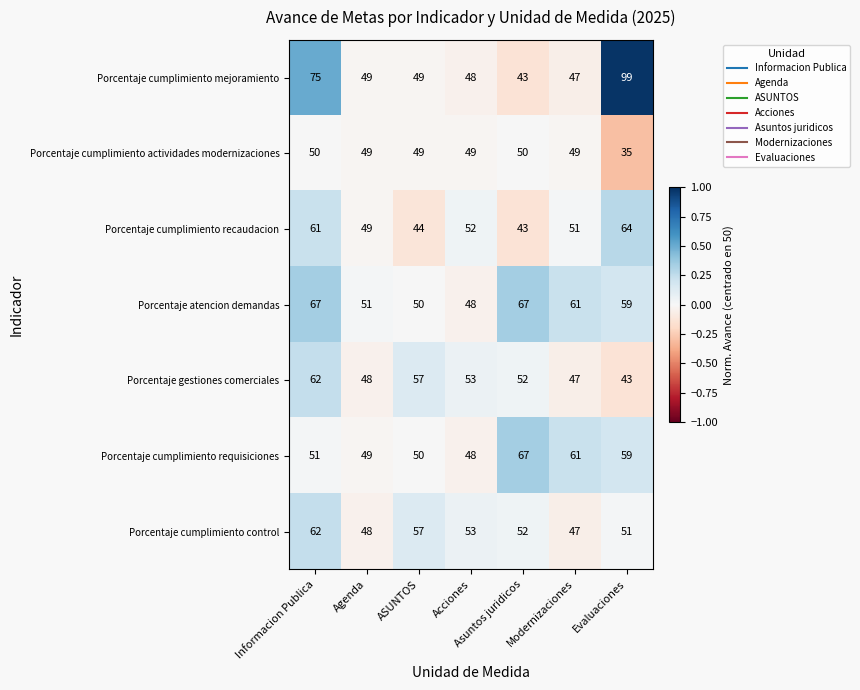

What is the sum of the Porcentaje cumplimiento requisiciones values at Informacion Publica and Agenda?

100